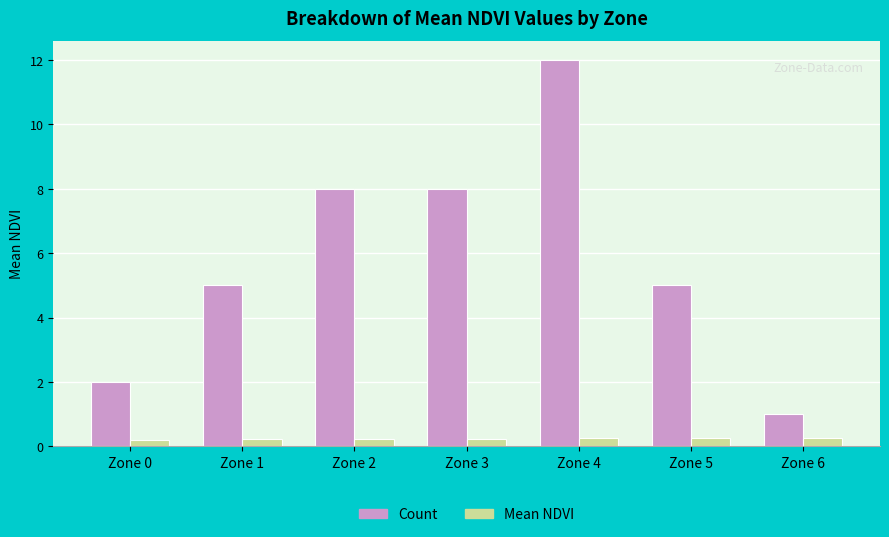

List the series in order of their peak value, highest first.

Count, Mean NDVI